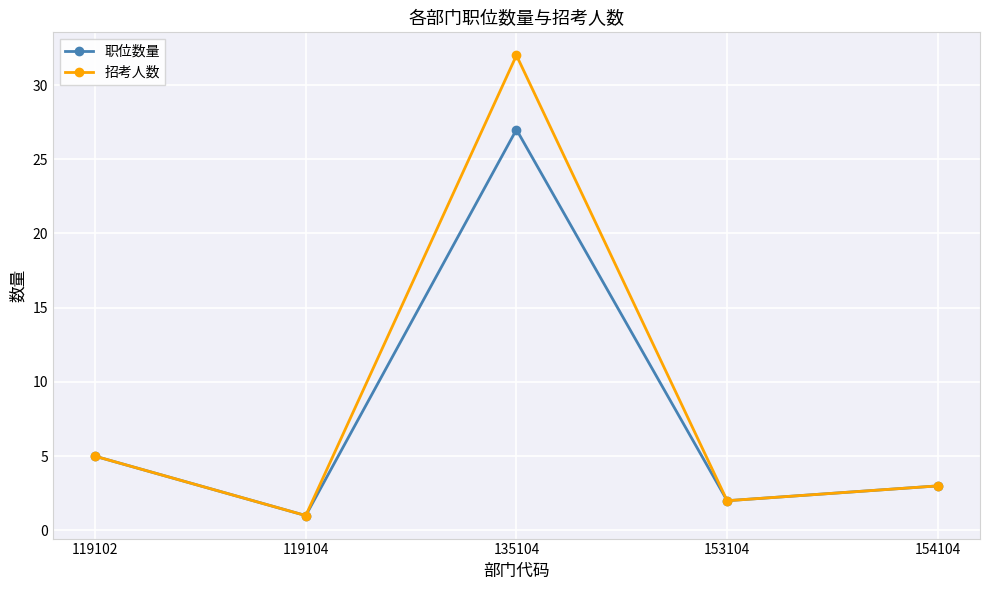

Rank the series at 135104 from lowest to highest value.

职位数量, 招考人数